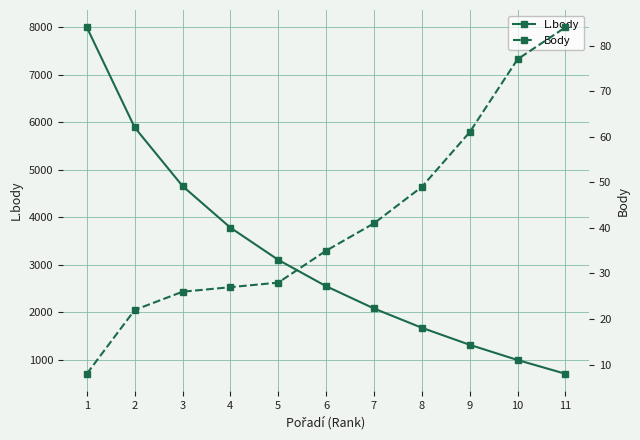

List the labels in order of L.body value, largest first.

1, 2, 3, 4, 5, 6, 7, 8, 9, 10, 11